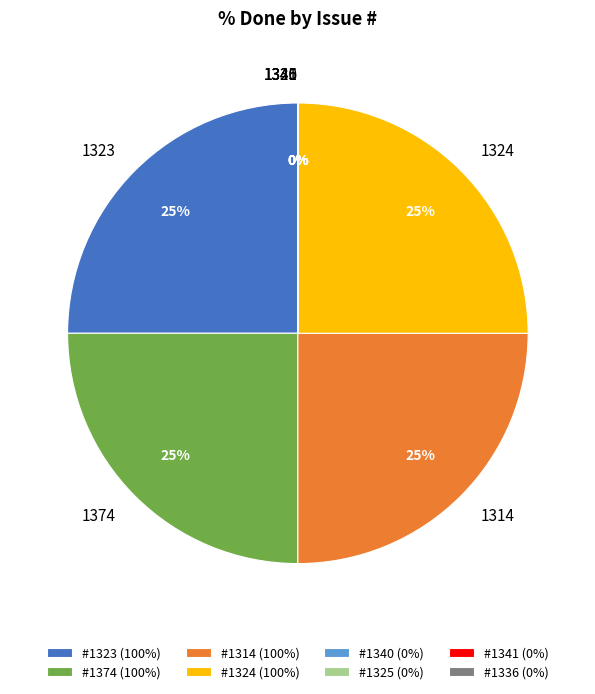

Is it true that 1336 is 0% of the pie?

True